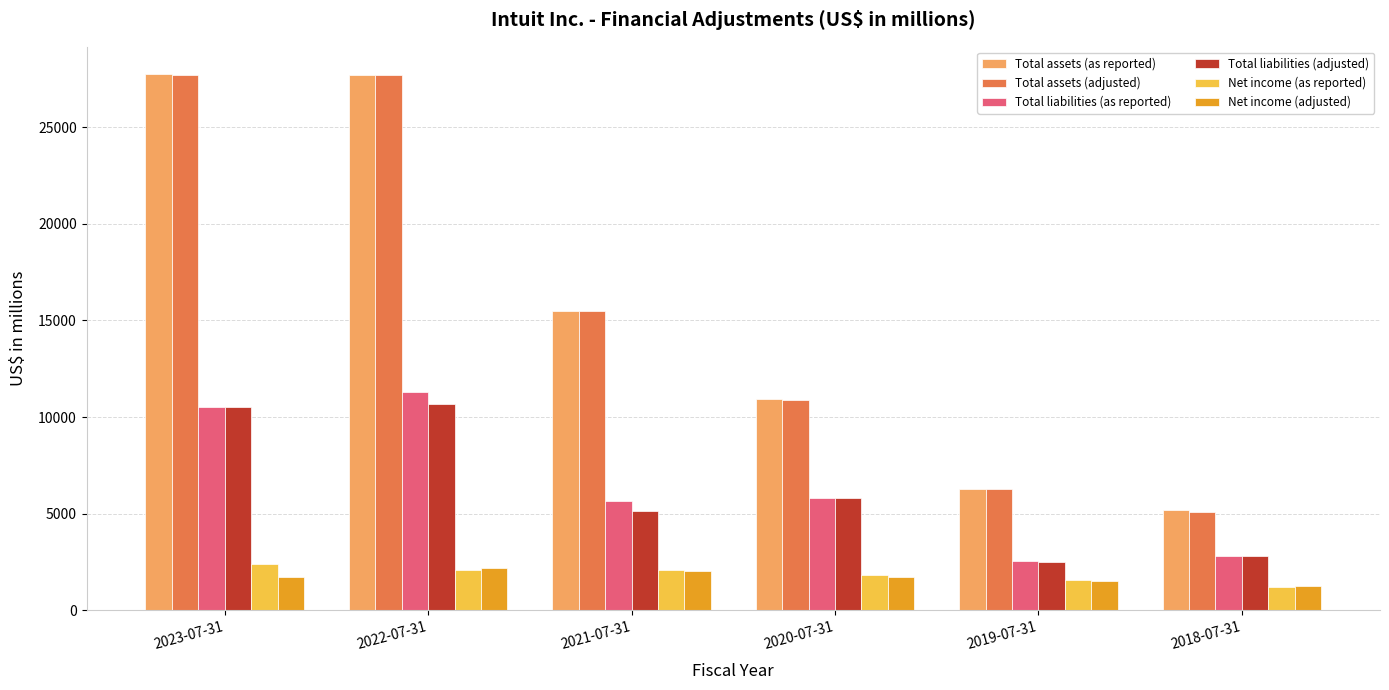

Is the value of Net income (adjusted) at 2020-07-31 greater than the value of Total liabilities (as reported) at 2019-07-31?

No